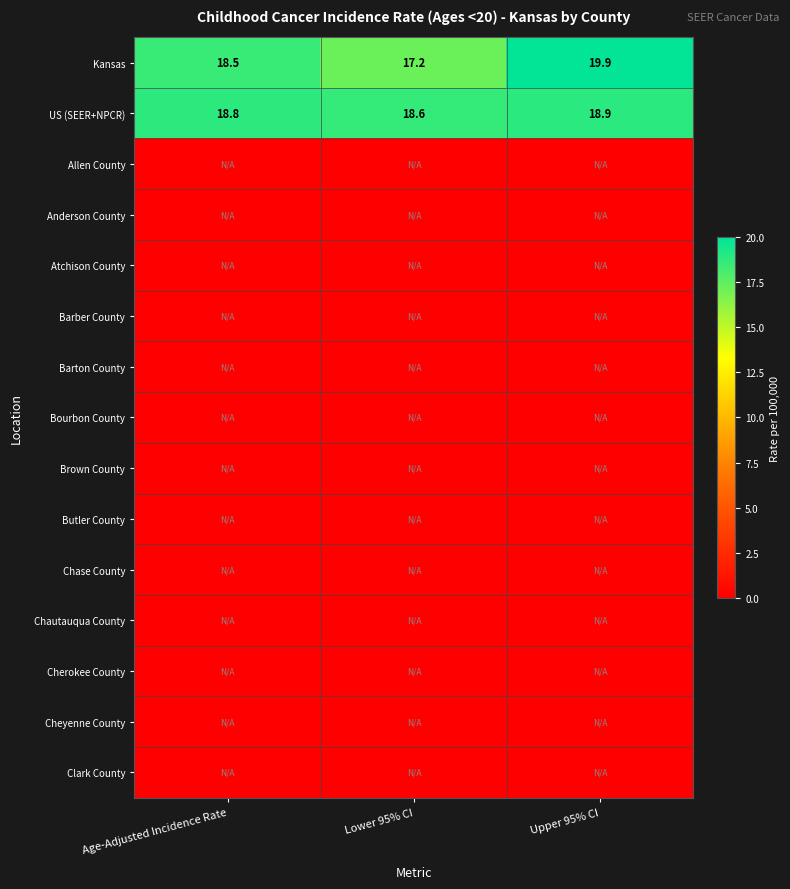

The value of US (SEER+NPCR) at Upper 95% CI is 18.9. True or false?

True